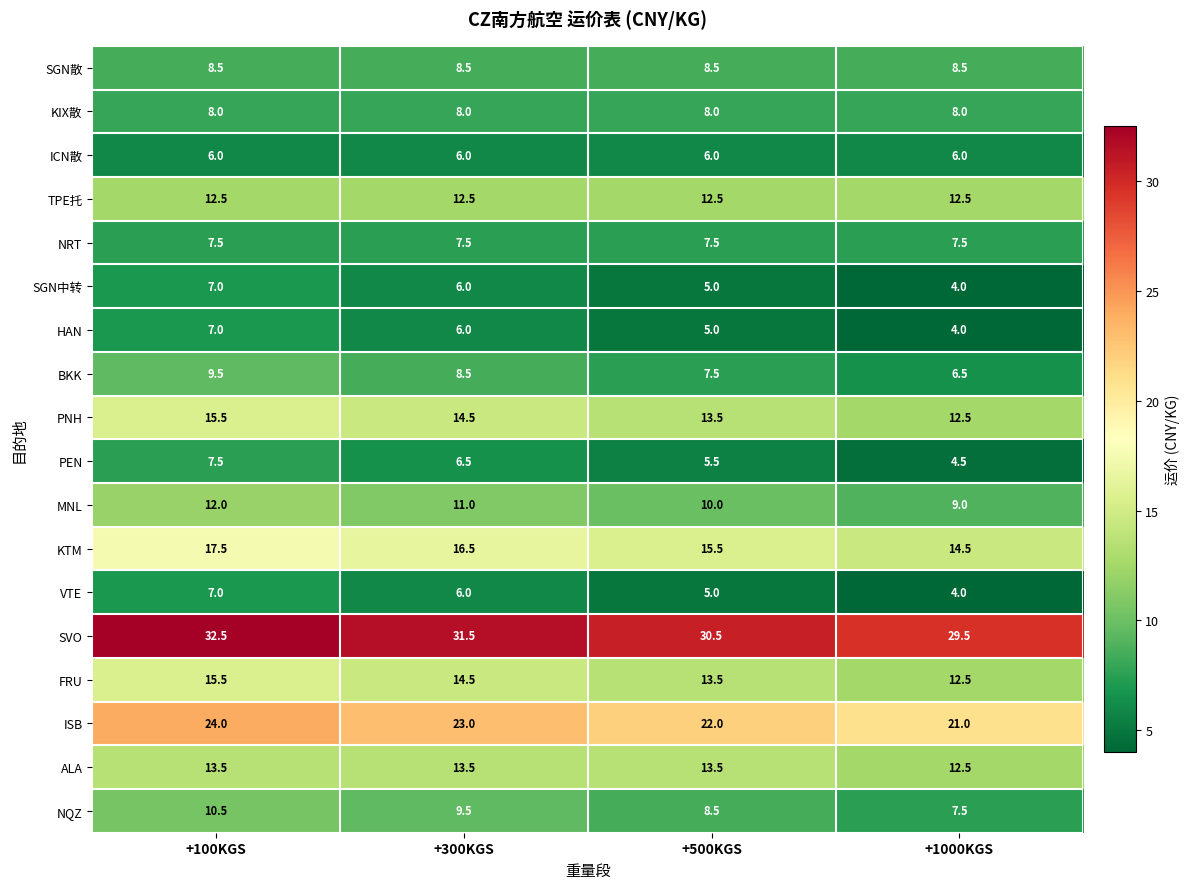

Which series has the largest total across all categories?

SVO